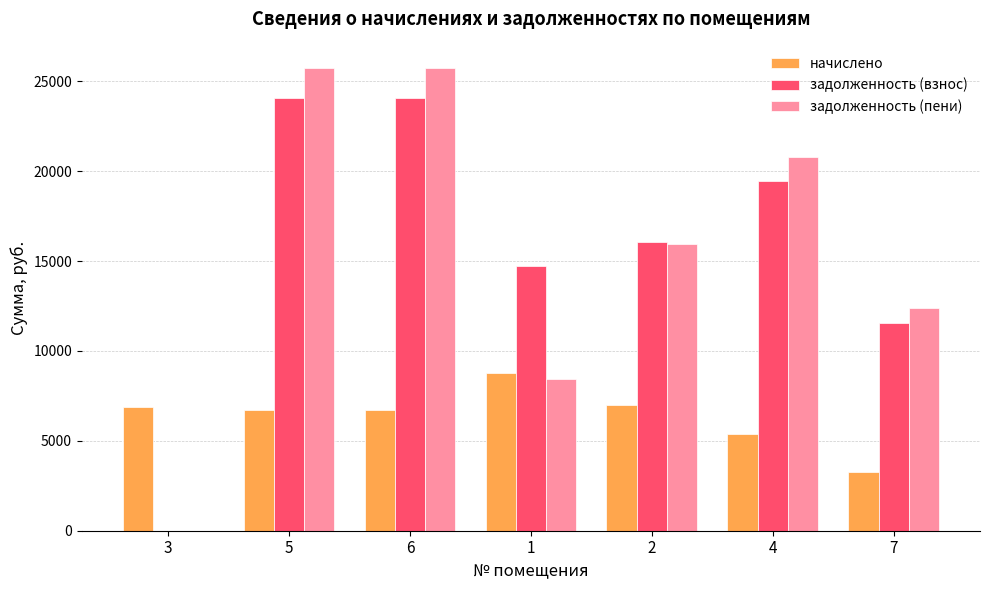

Is the value of задолженность (взнос) at 3 greater than the value of задолженность (пени) at 1?

No